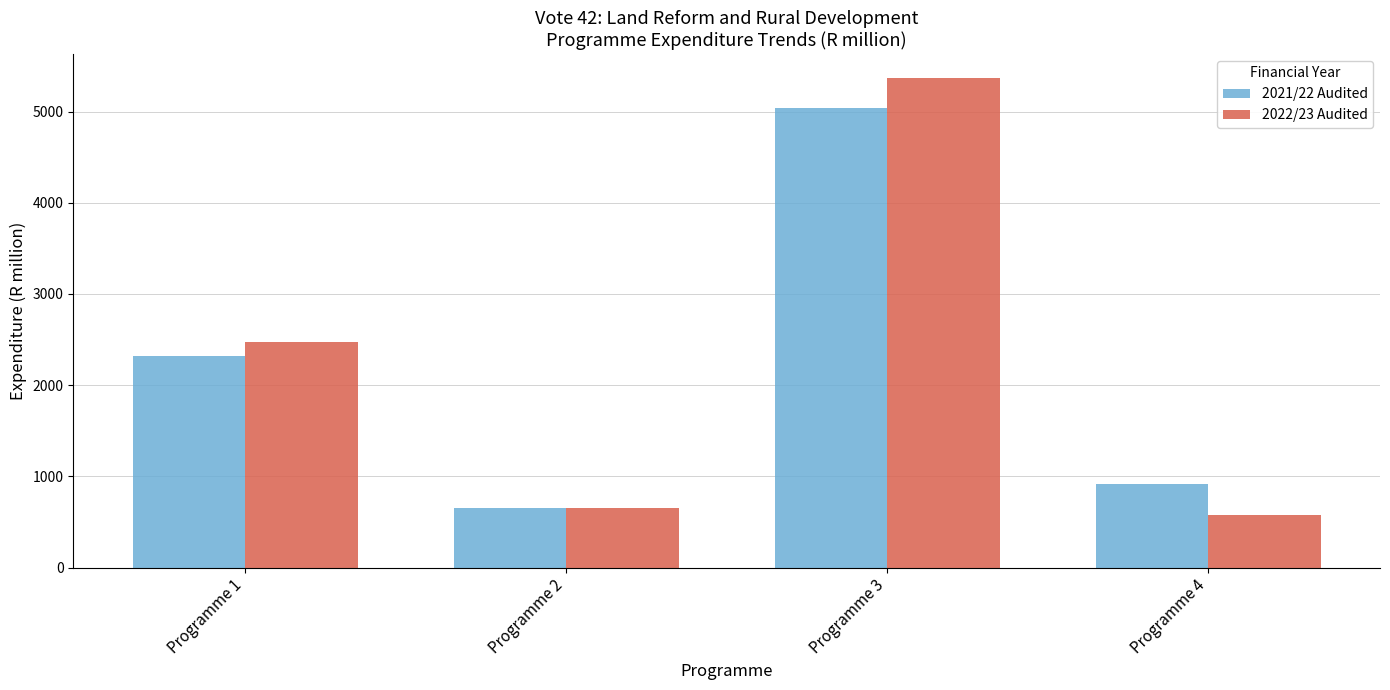

How many bars are there in total?

8